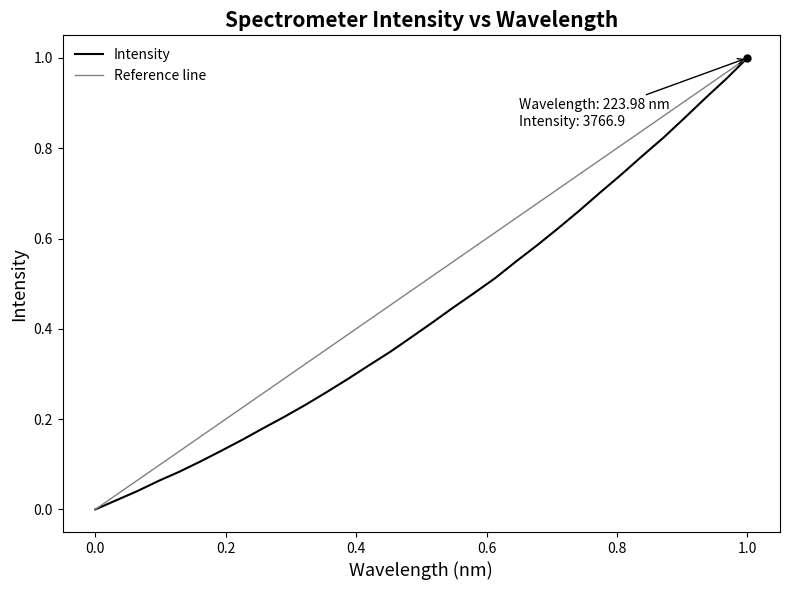

How many values exceed 0?

31